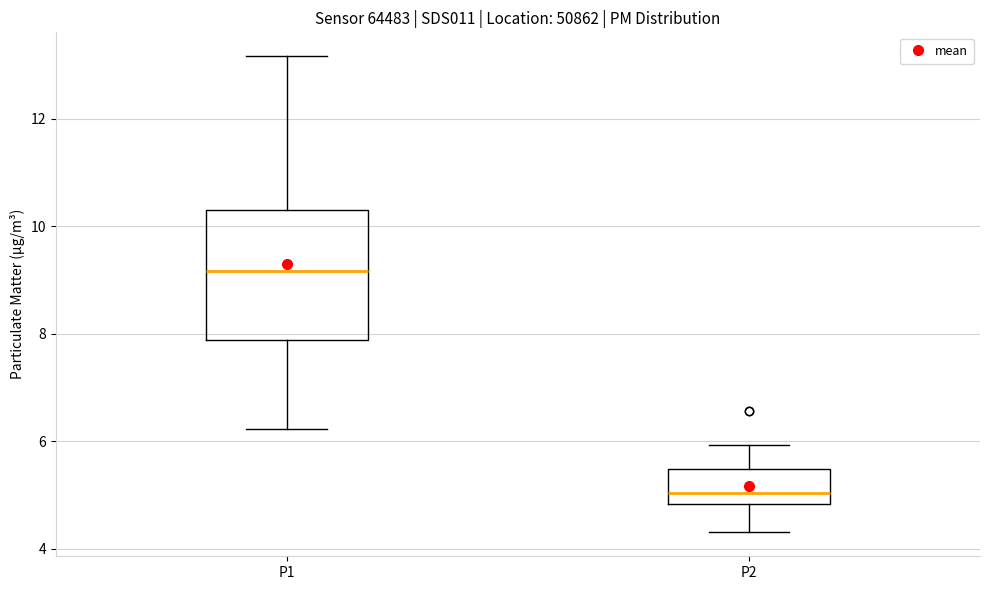

Where is the lower edge of the box for P2 on the y-axis? The values are not printed on the chart, so give them approximately, as read against the axis.

4.8